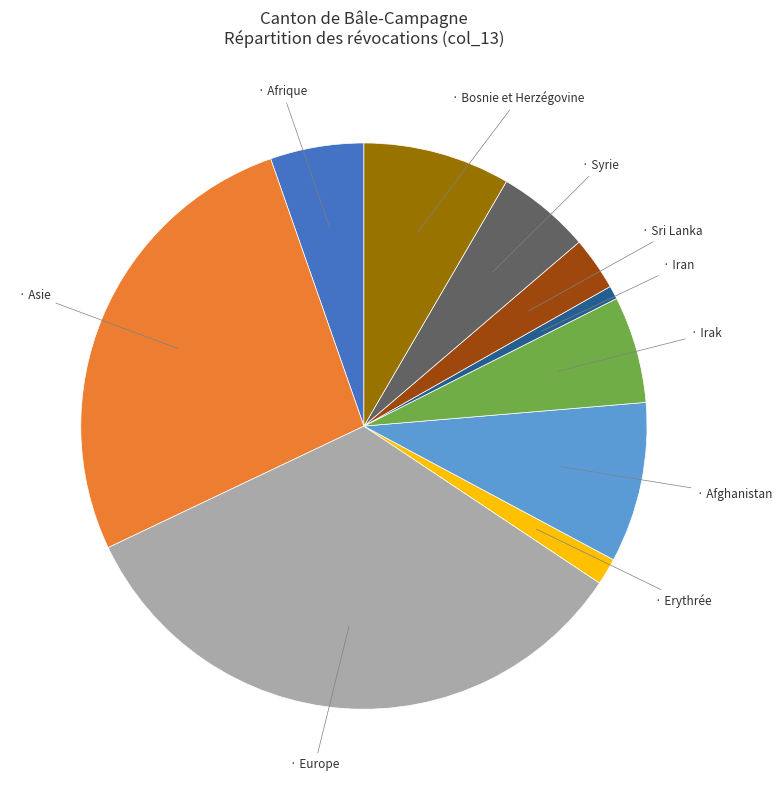

Is there any slice that represents more than half of the pie?

No